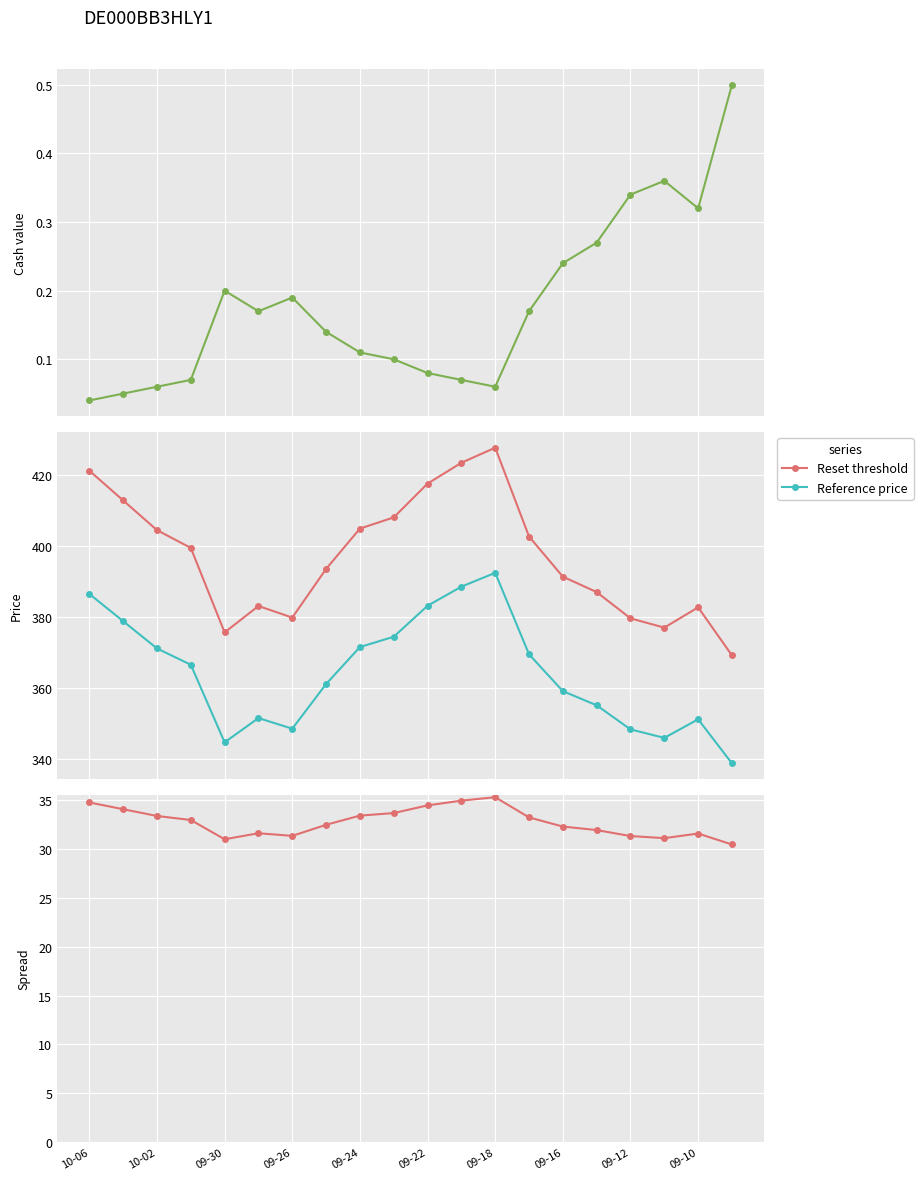

At how many categories does at least one series exceed 96?

20